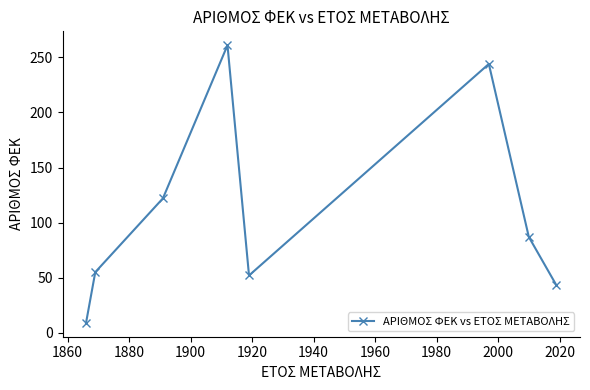

What is the value of the 6th point from the left?

244